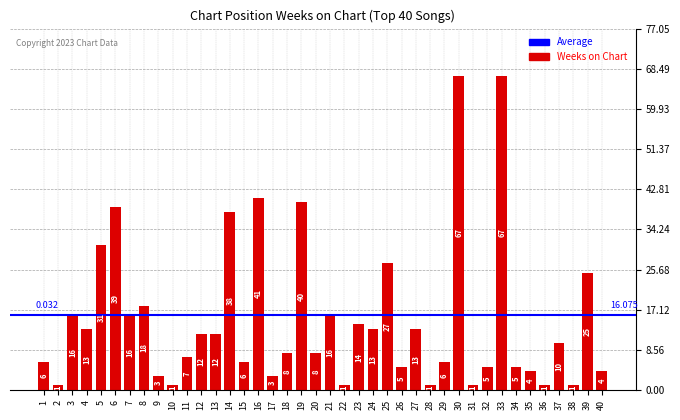

What is the sum of the values at 13 and 17?

15